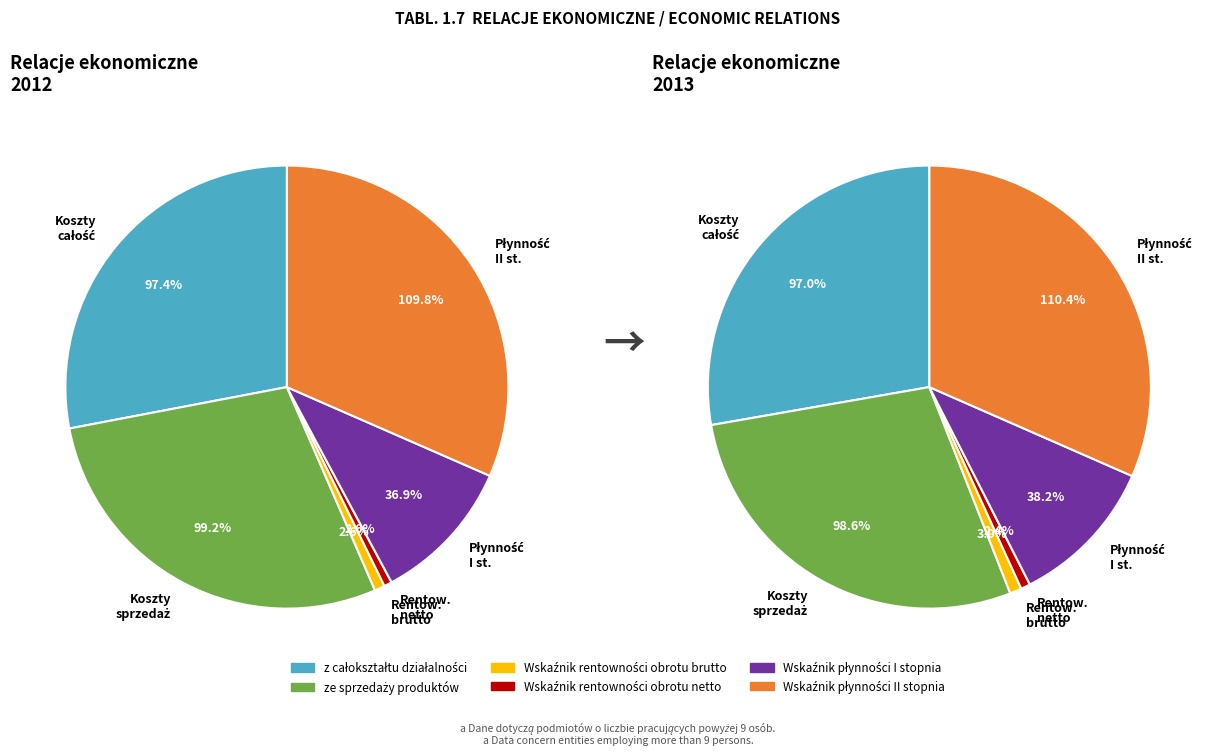

Which category has the smallest portion of the pie?

Wskaźnik rentowności obrotu netto